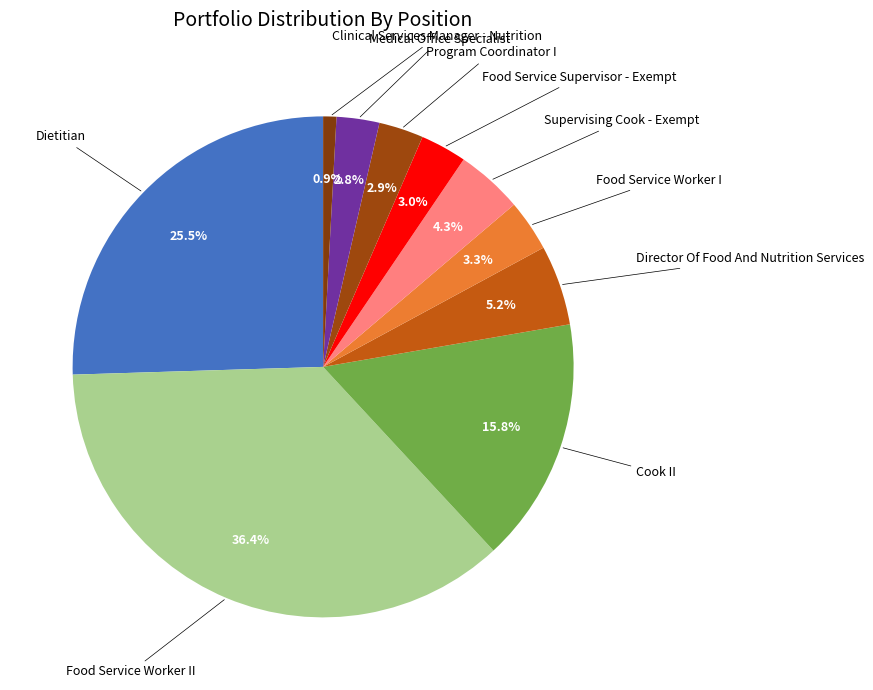

The Dietitian slice represents 34% of the pie. True or false?

False